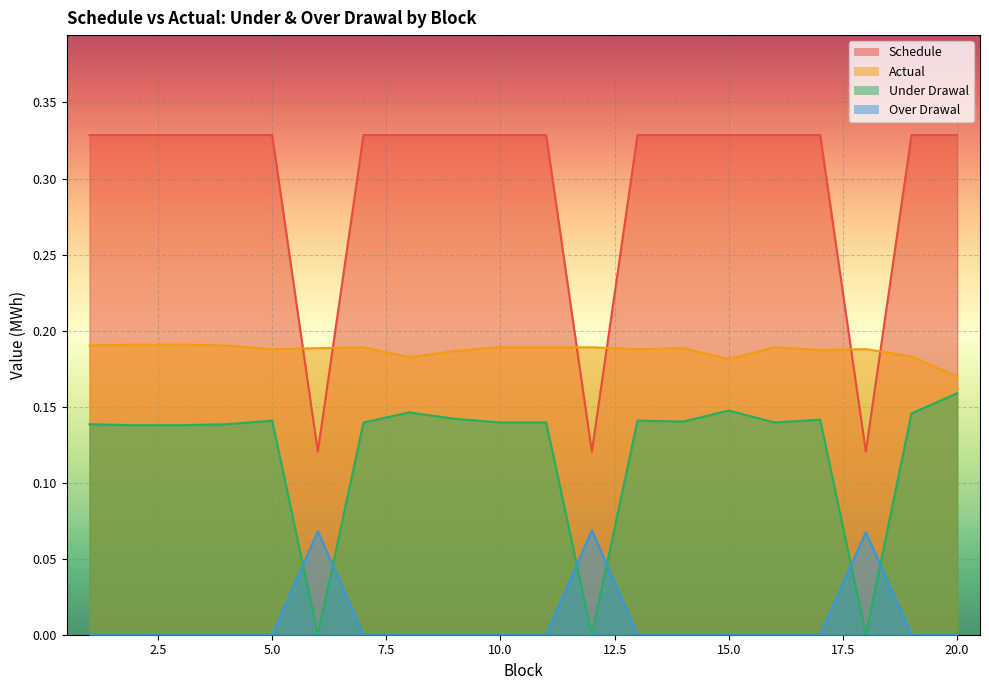

What is the sum of all Under Drawal values?

2.4